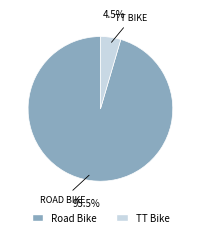

How much of the chart is everything except Road Bike?

4.5%